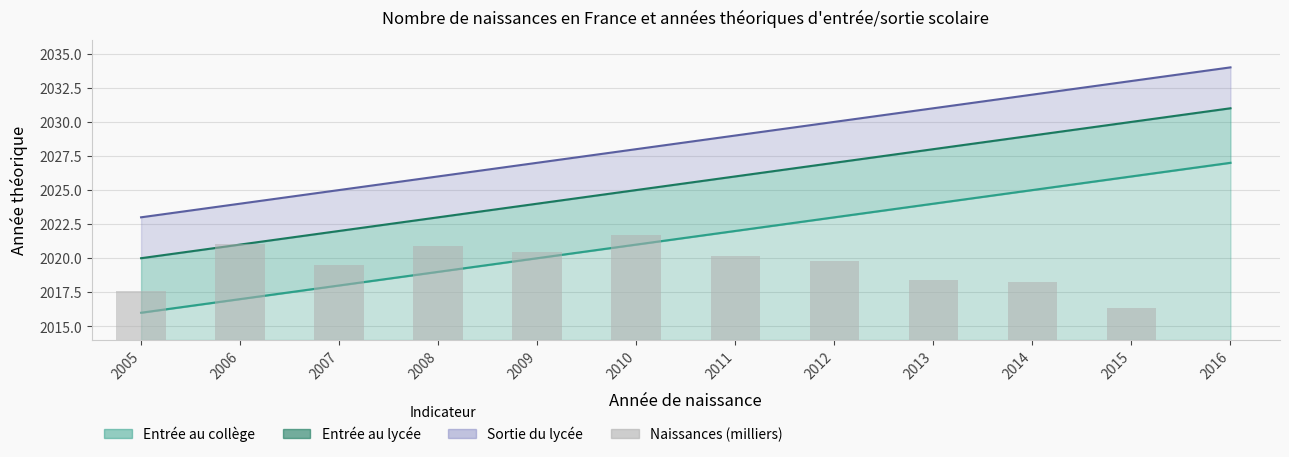

Where is Entrée au lycée nearest to the value 2025?

2010